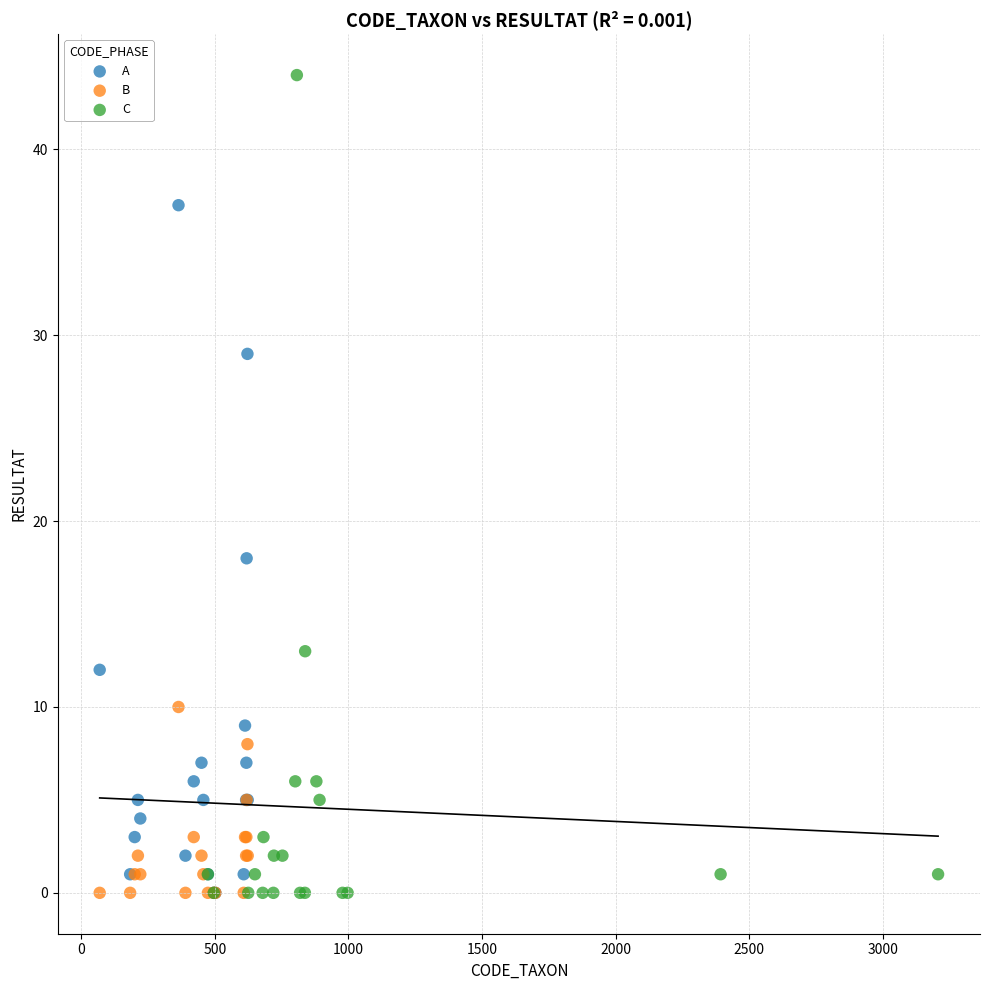

Which series contains the highest Y value?

C